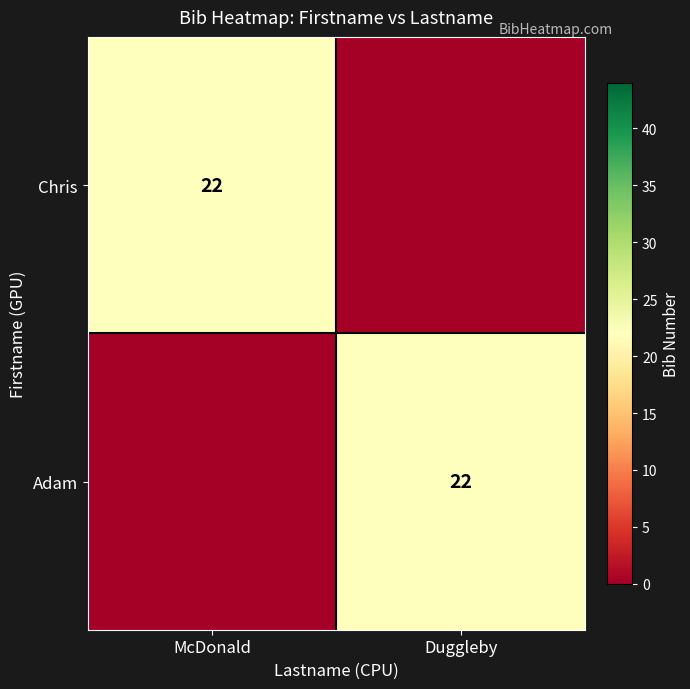

The Chris series shows 39 at McDonald. True or false?

False